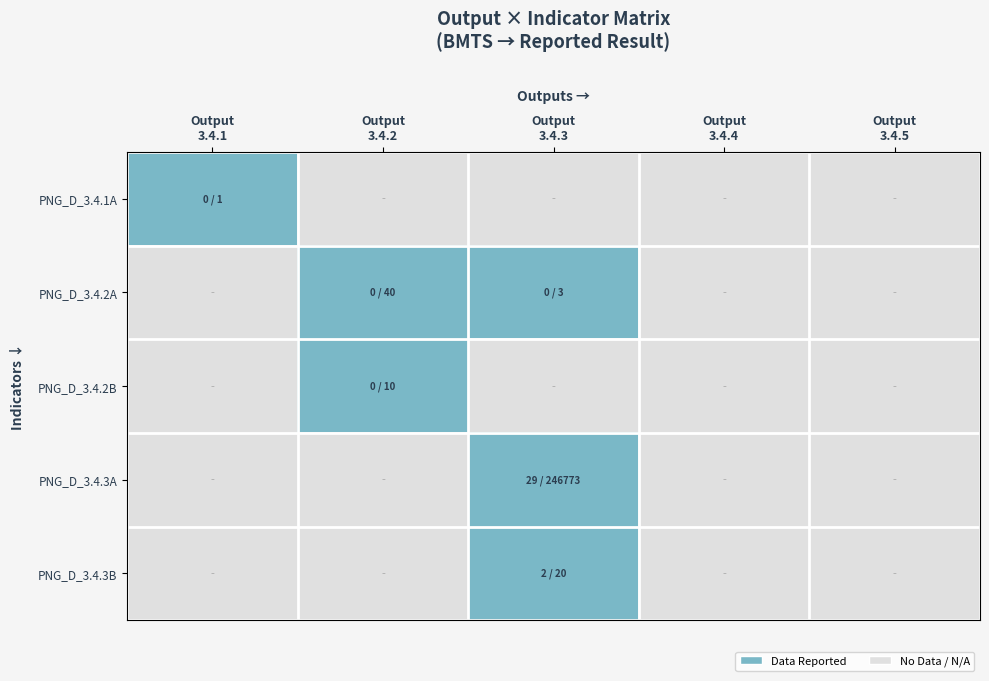

Reading right to left, what are all the values shown in this chart?

PNG_D_3.4.1A: Output
3.4.5=0	Output
3.4.4=0	Output
3.4.3=0	Output
3.4.2=0	Output
3.4.1=1
PNG_D_3.4.2A: Output
3.4.5=0	Output
3.4.4=0	Output
3.4.3=1	Output
3.4.2=1	Output
3.4.1=0
PNG_D_3.4.2B: Output
3.4.5=0	Output
3.4.4=0	Output
3.4.3=0	Output
3.4.2=1	Output
3.4.1=0
PNG_D_3.4.3A: Output
3.4.5=0	Output
3.4.4=0	Output
3.4.3=1	Output
3.4.2=0	Output
3.4.1=0
PNG_D_3.4.3B: Output
3.4.5=0	Output
3.4.4=0	Output
3.4.3=1	Output
3.4.2=0	Output
3.4.1=0